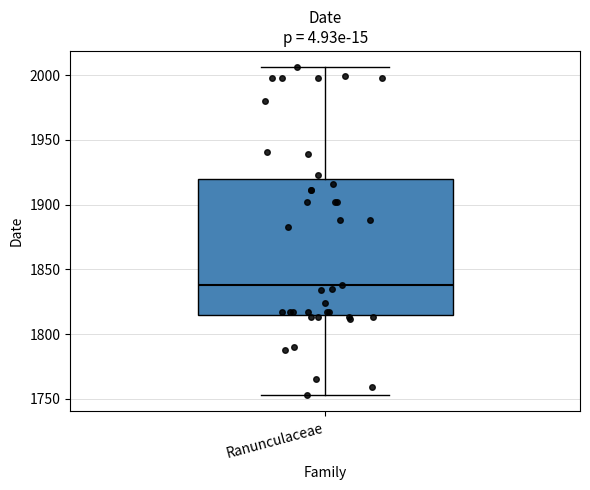

Where is the lower edge of the box for Ranunculaceae on the y-axis? The values are not printed on the chart, so give them approximately, as read against the axis.

1815